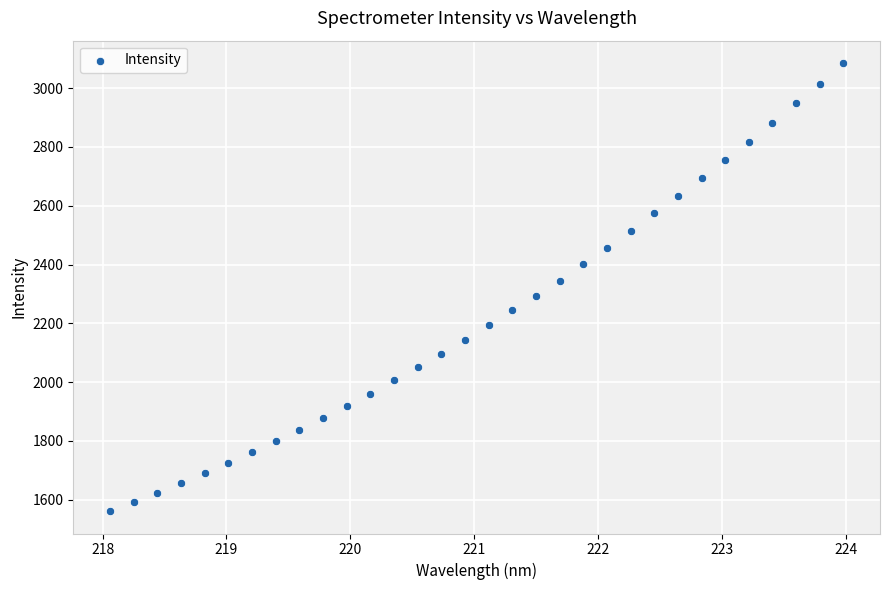

What is the range of Y values (max minus min)?

1525.0